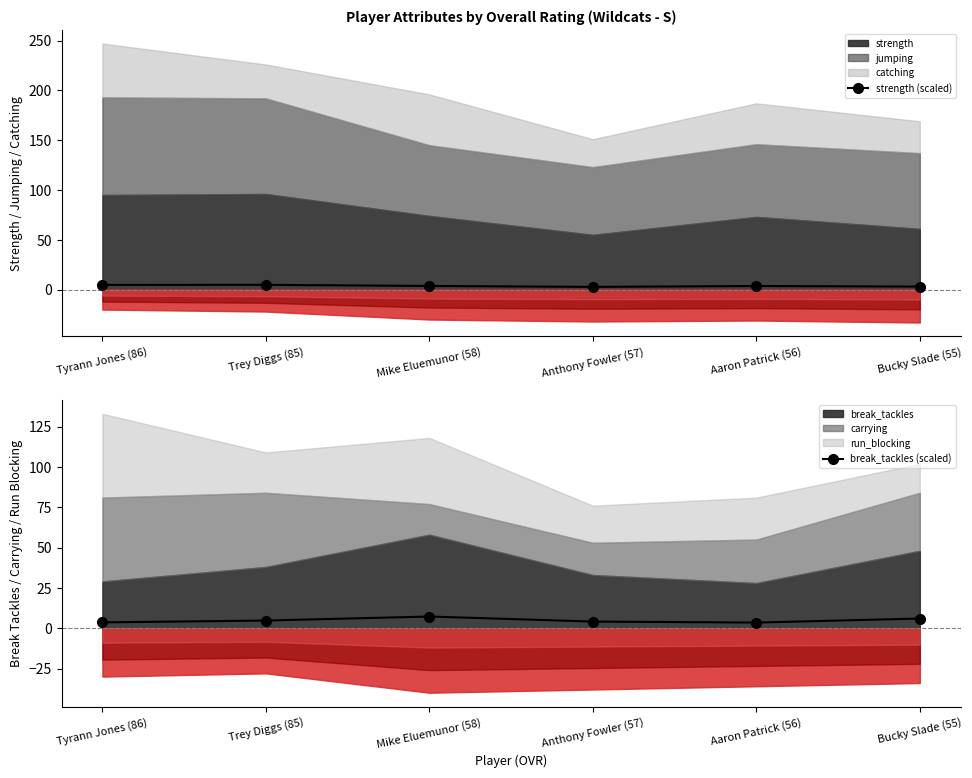

At which category does strength (scaled) reach its first local peak?

Trey Diggs (85)